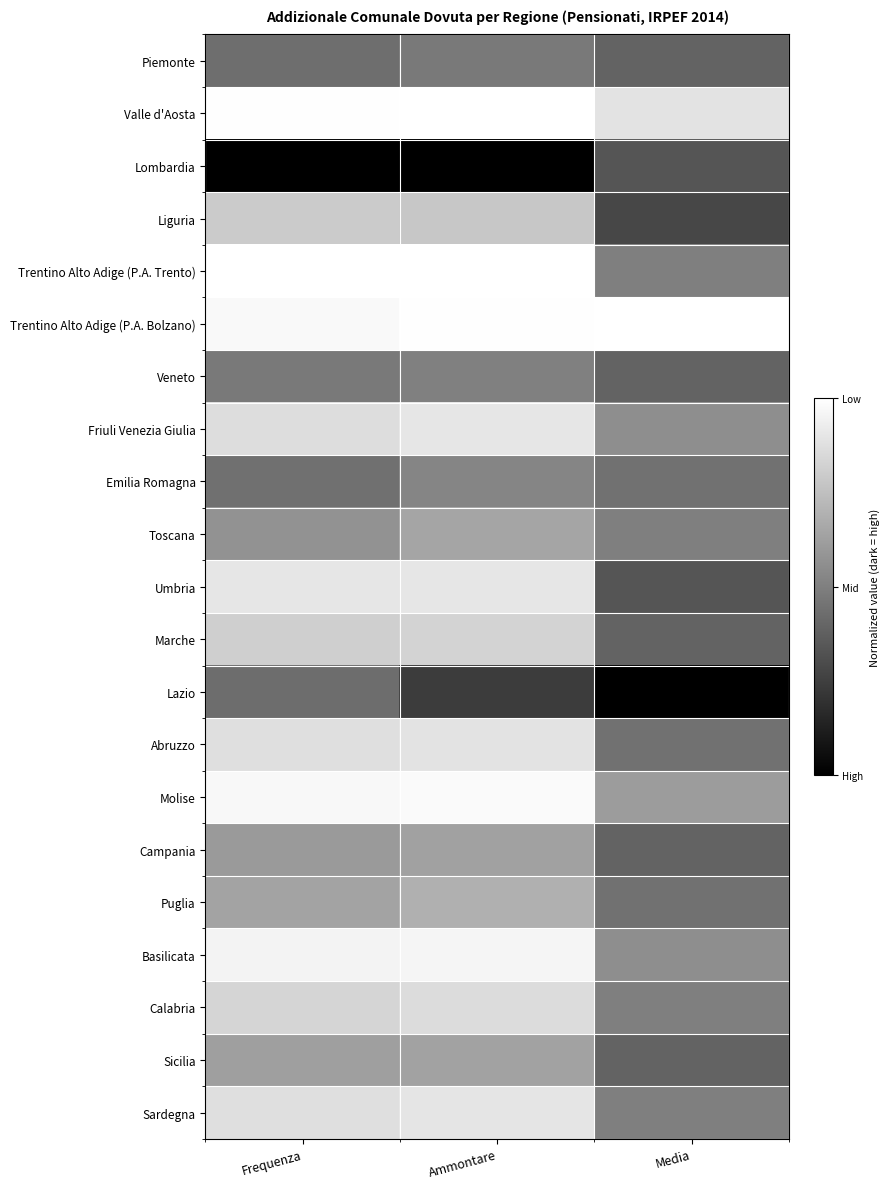

Between Media and Frequenza, which is larger?

Frequenza